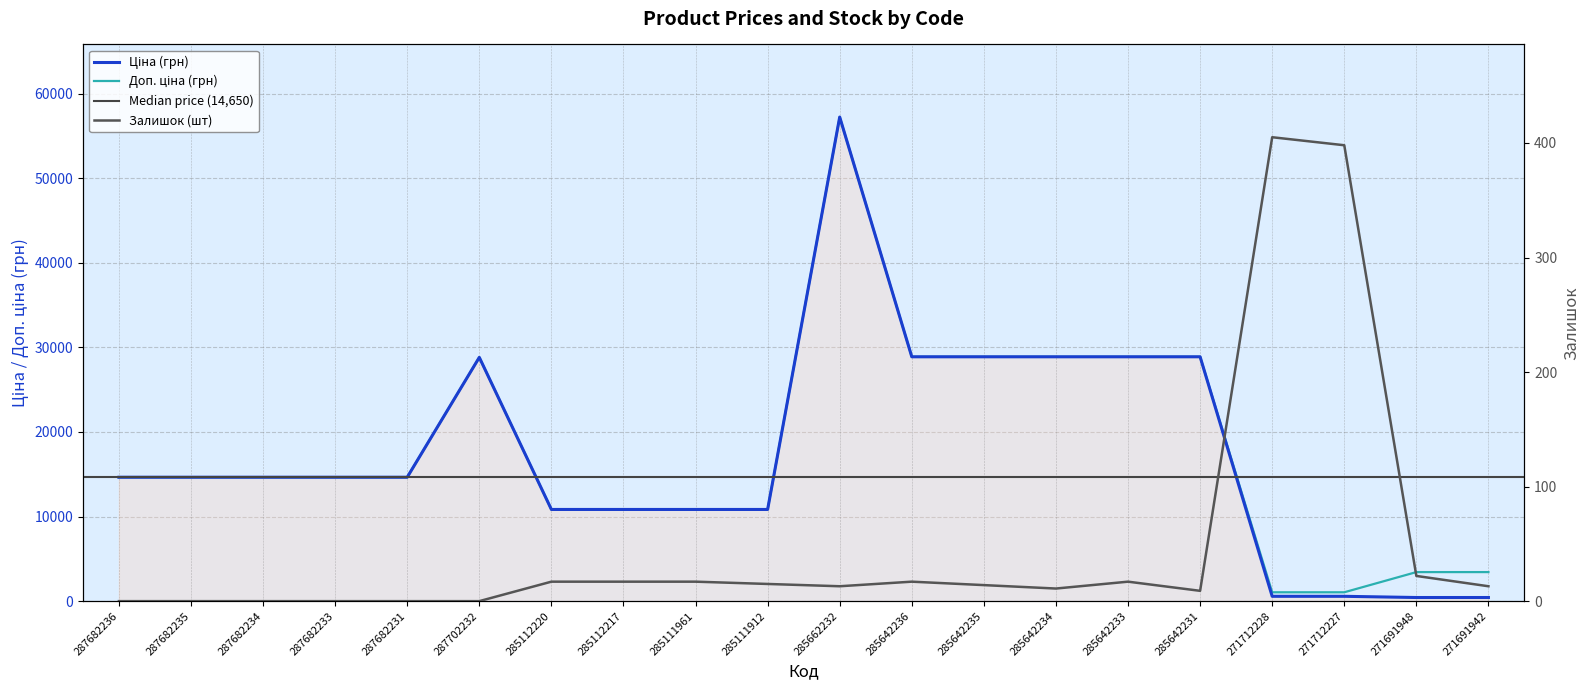

Reading left to right, list all the values displayed in this chart.

Ціна: 287682236=14649.6	287682235=14649.6	287682234=14649.6	287682233=14649.6	287682231=14649.6	287702232=28821.8	285112220=10840.1	285112217=10840.1	285111961=10840.1	285111912=10840.1	285662232=57235.5	285642236=28890.3	285642235=28890.3	285642234=28890.3	285642233=28890.3	285642231=28890.3	271712228=571.6	271712227=571.6	271691948=429.3	271691942=429.3
Доп. ціна: 287682236=14649.6	287682235=14649.6	287682234=14649.6	287682233=14649.6	287682231=14649.6	287702232=28821.8	285112220=10840.1	285112217=10840.1	285111961=10840.1	285111912=10840.1	285662232=57235.5	285642236=28890.3	285642235=28890.3	285642234=28890.3	285642233=28890.3	285642231=28890.3	271712228=1048.0	271712227=1048.0	271691948=3434.6	271691942=3434.6
Залишок: 287682236=0.0	287682235=0.0	287682234=0.0	287682233=0.0	287682231=0.0	287702232=0.0	285112220=17.0	285112217=17.0	285111961=17.0	285111912=15.0	285662232=13.0	285642236=17.0	285642235=14.0	285642234=11.0	285642233=17.0	285642231=9.0	271712228=405.0	271712227=398.0	271691948=22.0	271691942=13.0